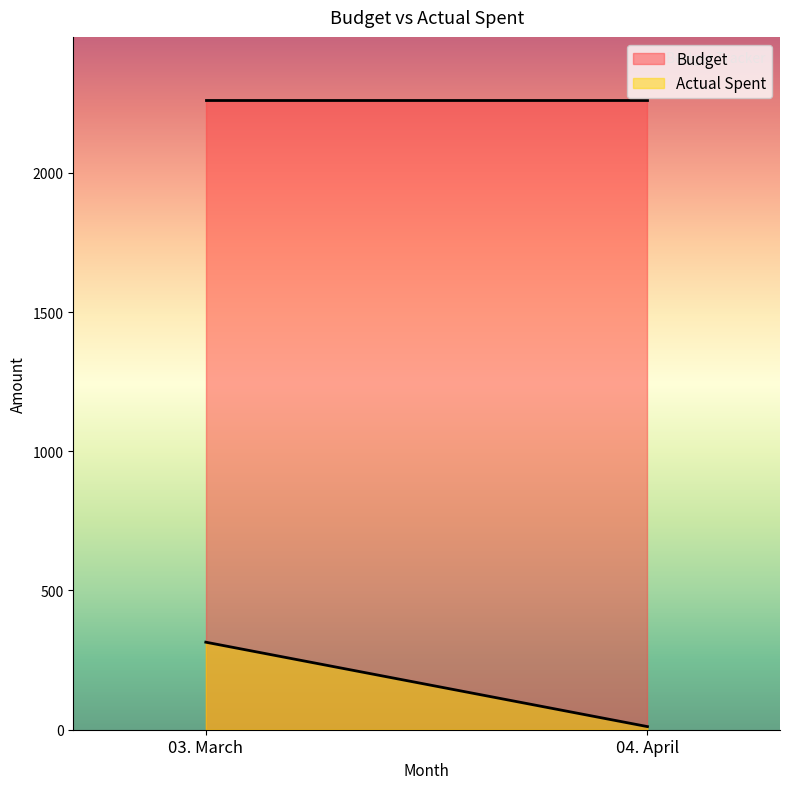

How many series are shown in this chart?

2